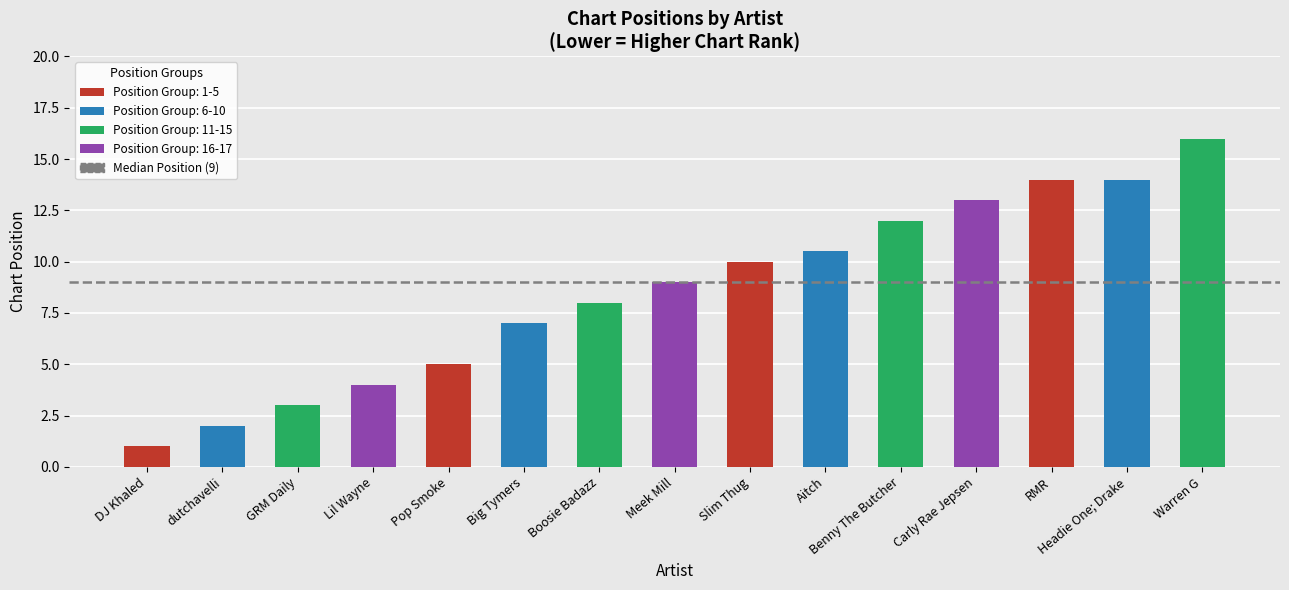

Read the value at Lil Wayne.

4.0